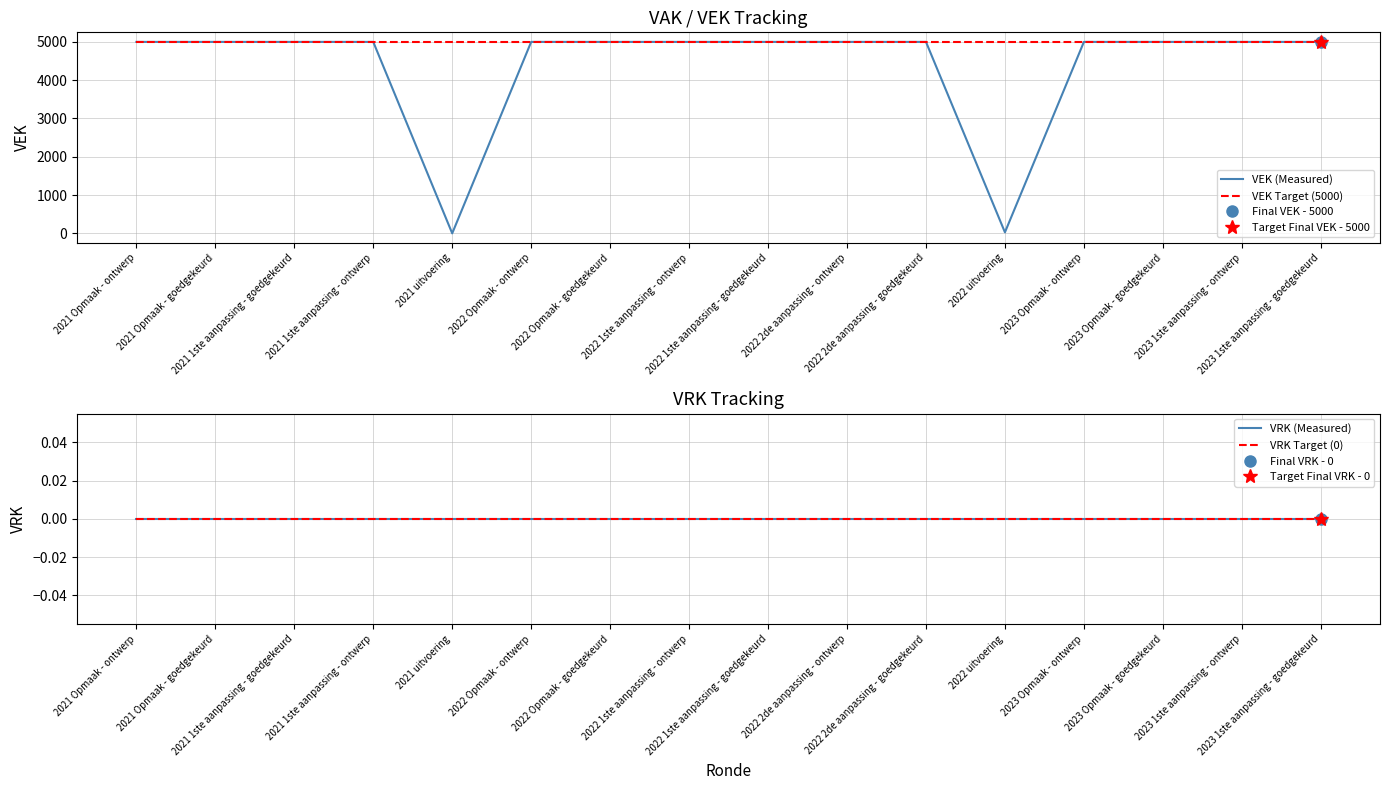

The VRK Target (0) series shows 0 at 2022 uitvoering. True or false?

True